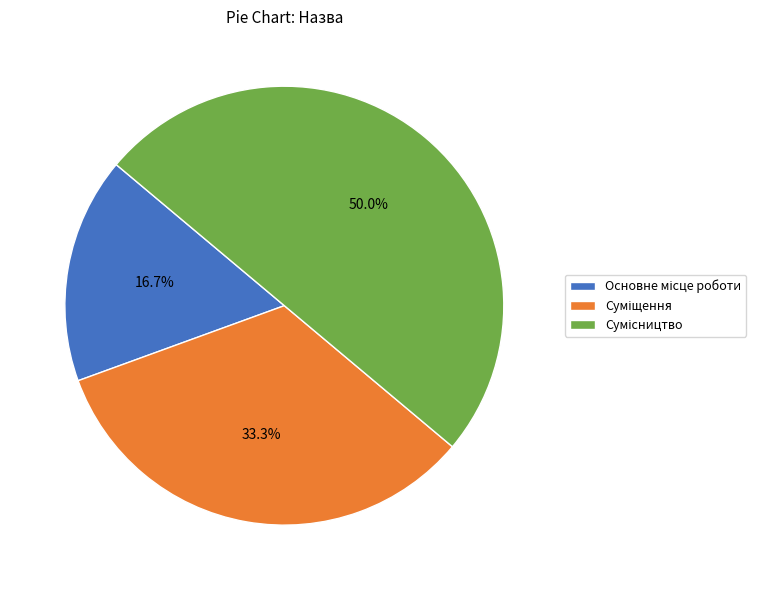

Combined, do Суміщення and Основне місце роботи account for over 50%?

No